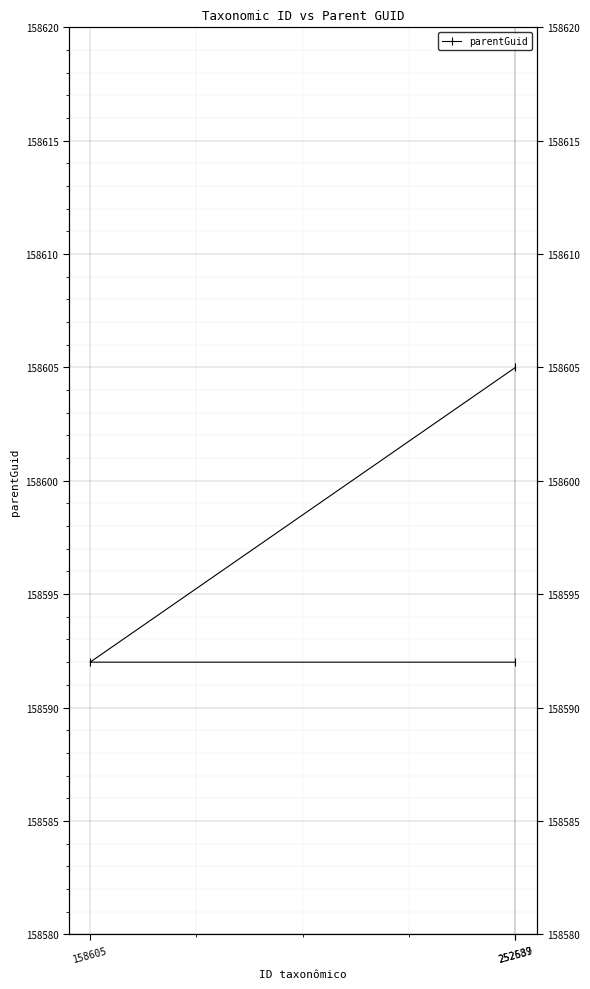

How many values are between 158592 and 158605?

3